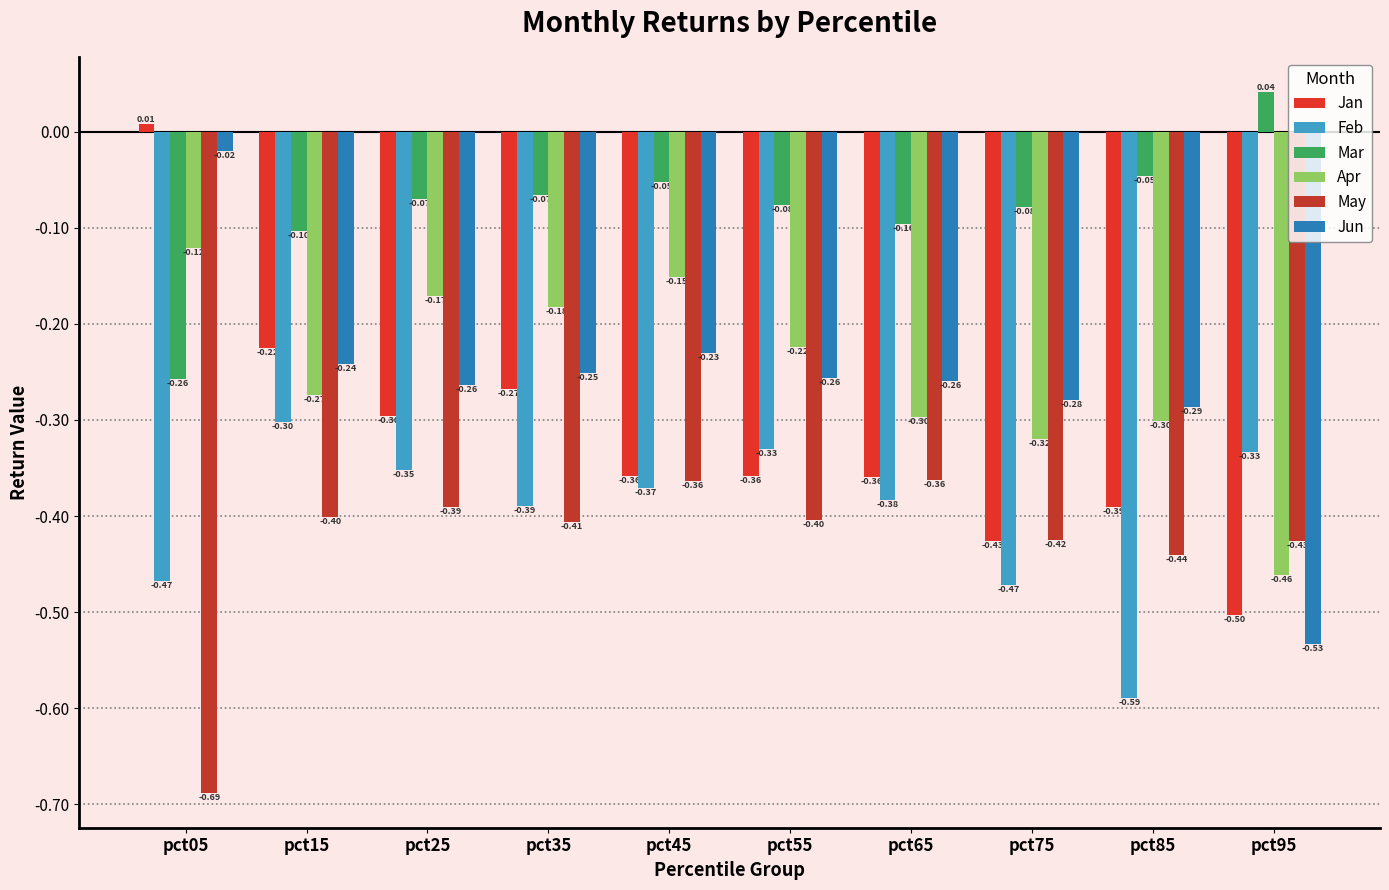

Count the Mar values in the range 0 to 1.

1